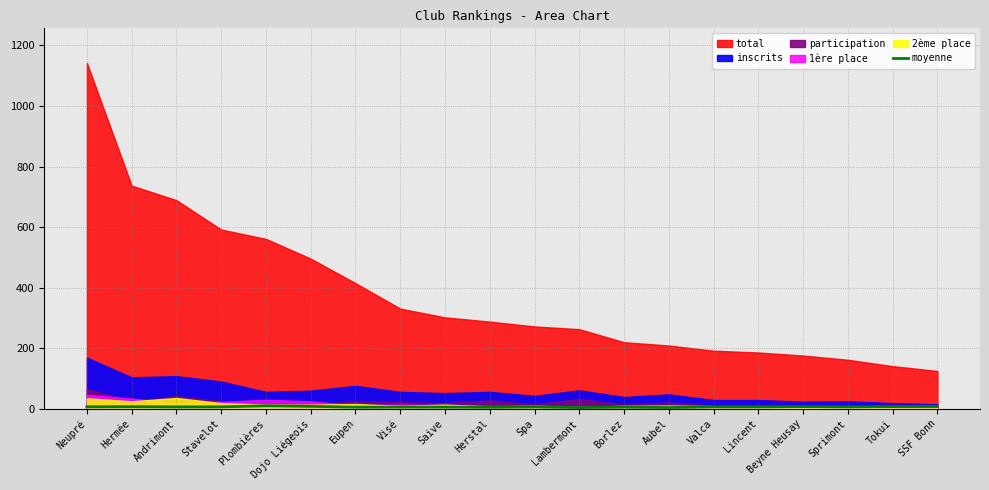

Count the number of values greater than 6.

13